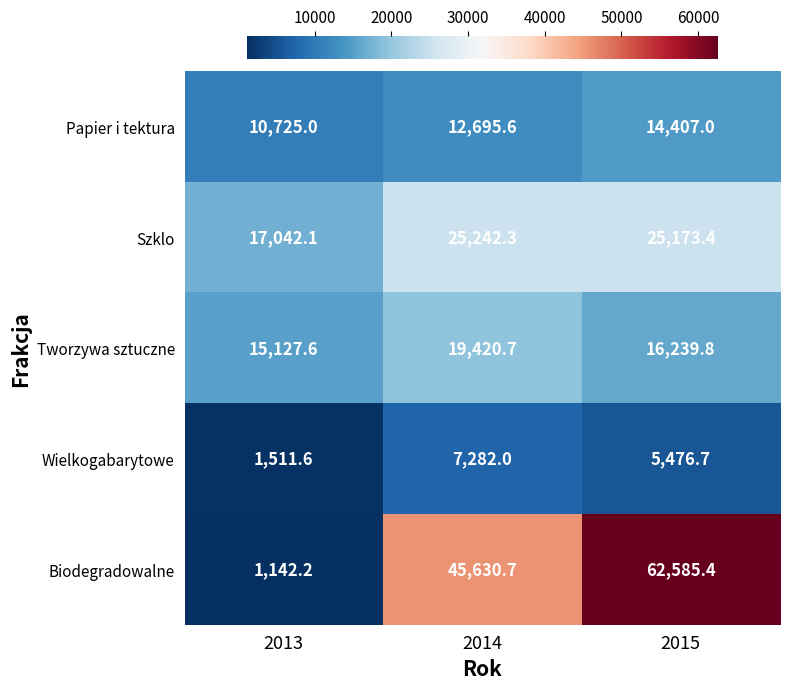

What is the total value across all series at 2013?

45548.5